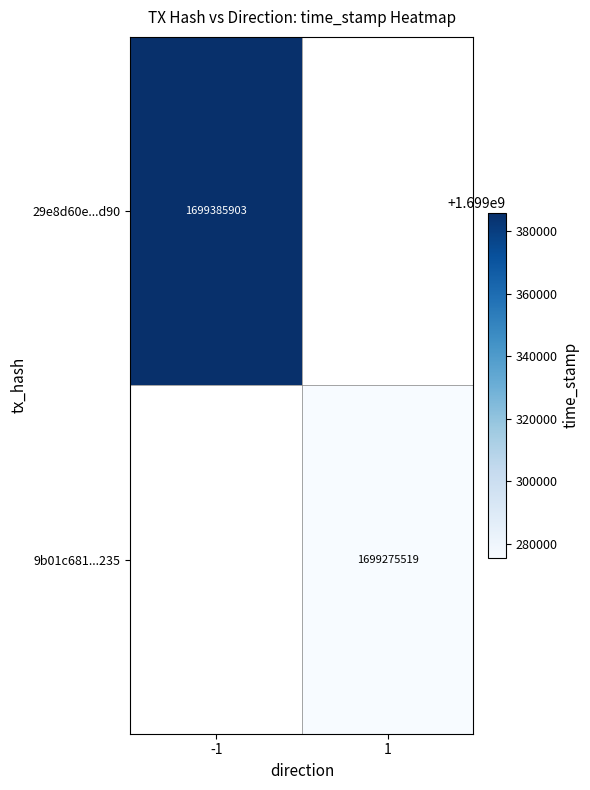

Is it true that 9b01c681...235 equals 1699275519 at 1?

True